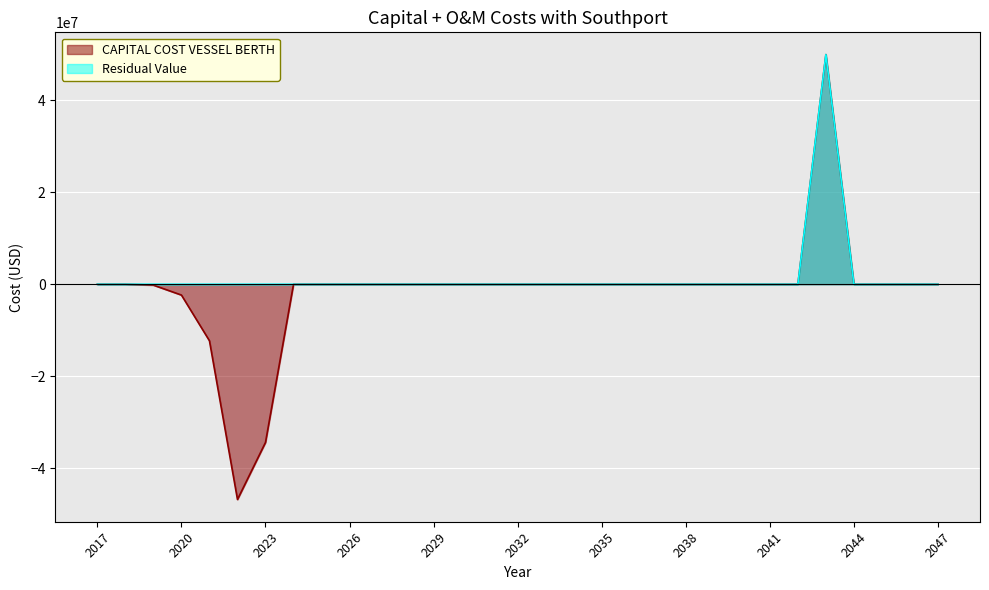

Rank the categories by Residual Value value from lowest to highest.

2017, 2018, 2019, 2020, 2021, 2022, 2023, 2024, 2025, 2026, 2027, 2028, 2029, 2030, 2031, 2032, 2033, 2034, 2035, 2036, 2037, 2038, 2039, 2040, 2041, 2042, 2044, 2045, 2046, 2047, 2043